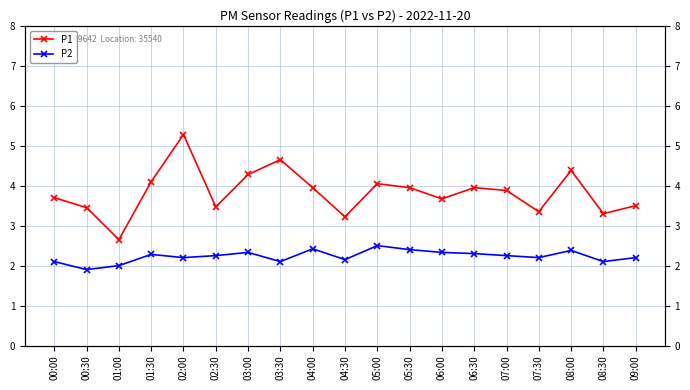

Between 04:00 and 09:00, which series saw the biggest shift?

P1